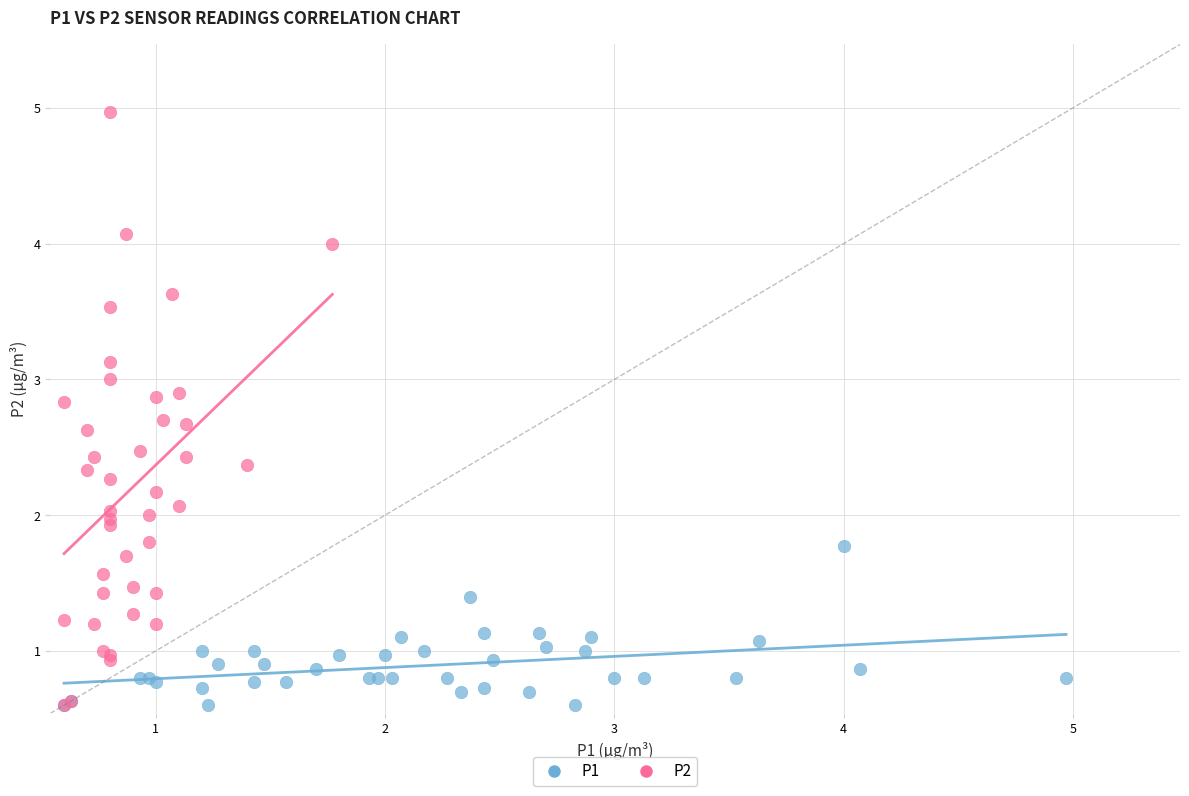

Which series has the widest spread of Y values?

P2